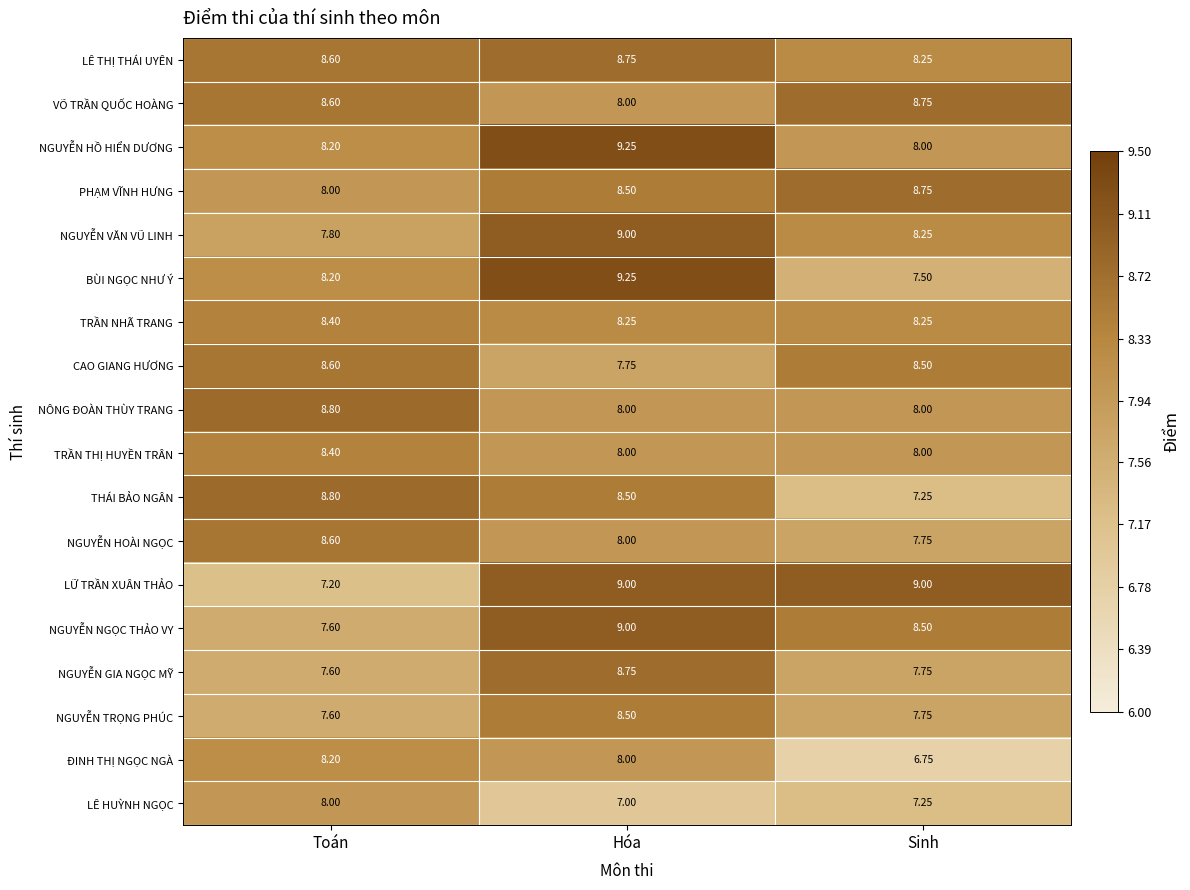

Which series has the largest total across all categories?

LÊ THỊ THÁI UYÊN